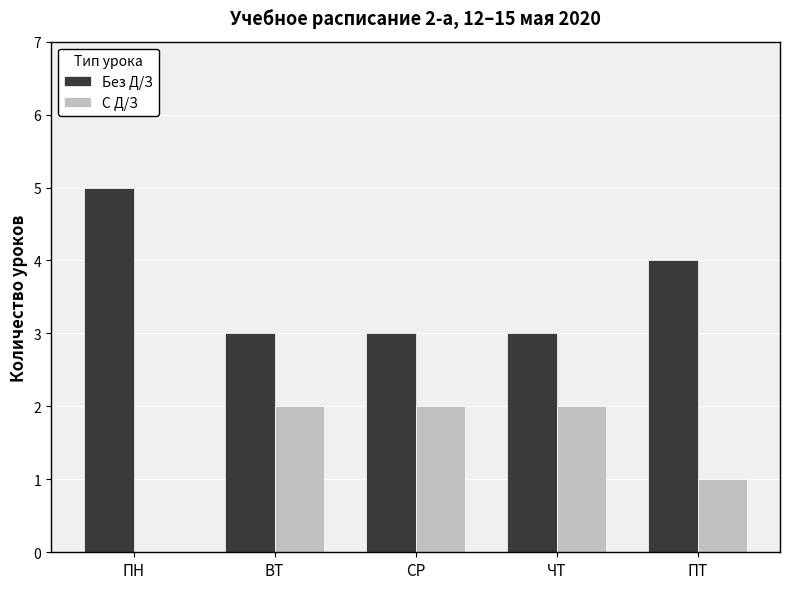

Count the number of categories in the chart.

5